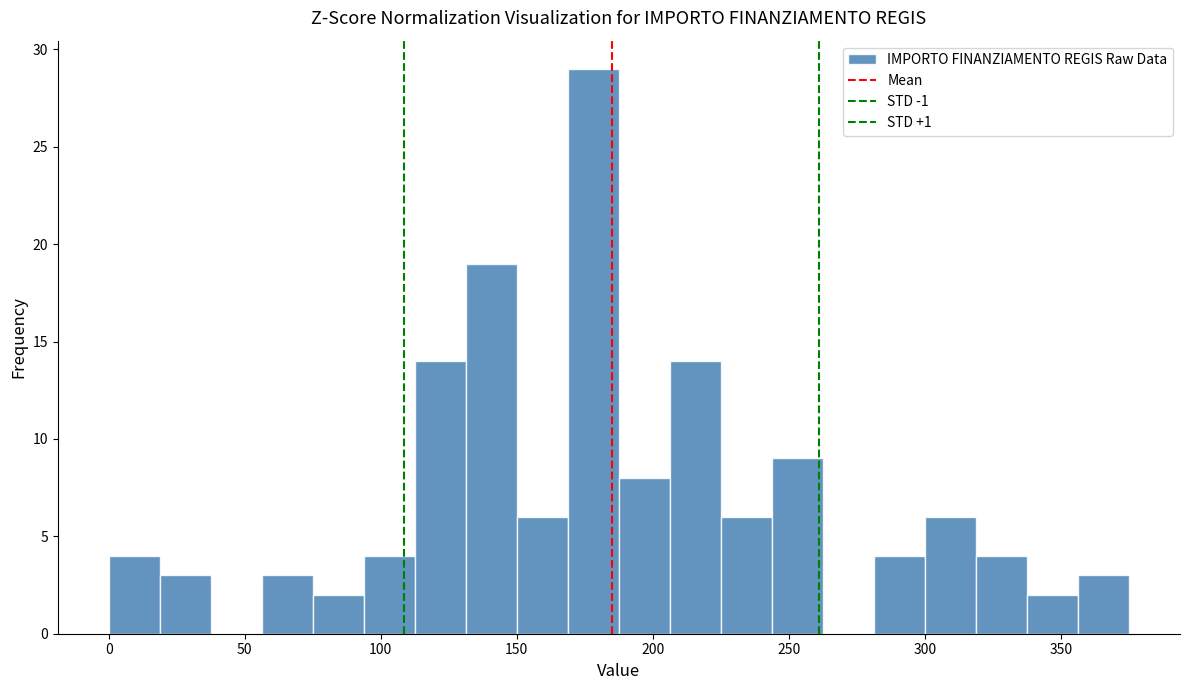

Read against the x-axis, roughly where is the centre of the tallest bar?

180